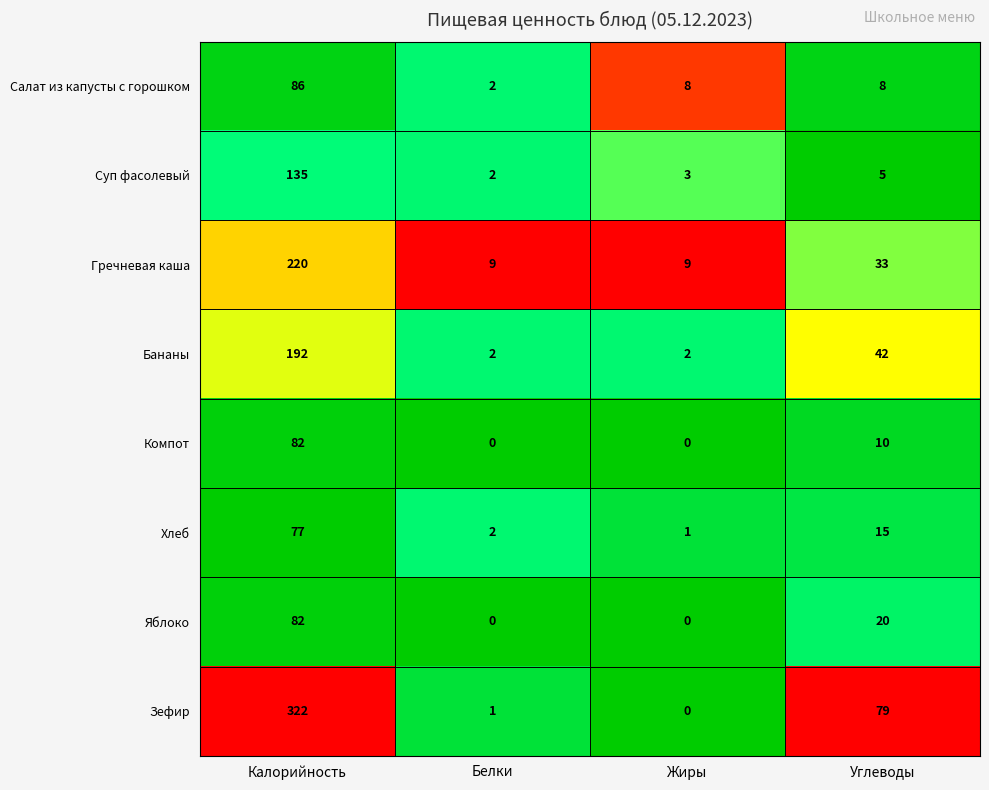

Is it true that Яблоко equals 35 at Углеводы?

False